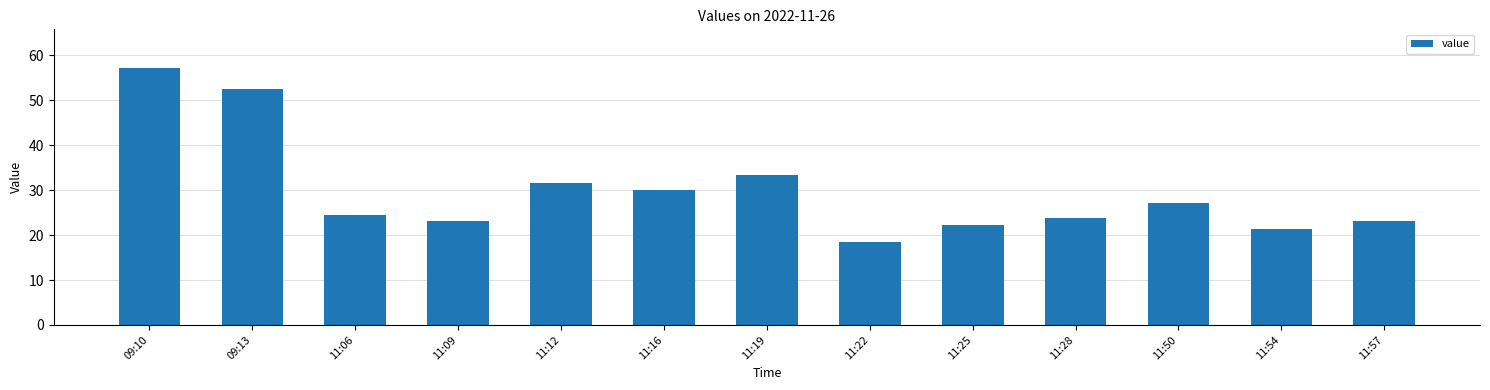

At which category does the chart reach its peak across all series?

09:10